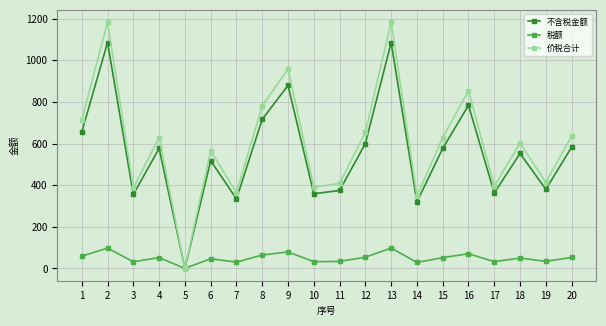

What is the sum of all 税额 values?

998.3